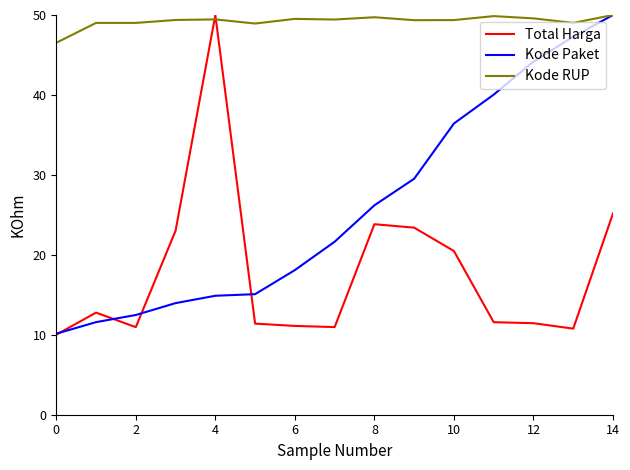

Rank the series by their average value, from lowest to highest.

Total Harga, Kode Paket, Kode RUP